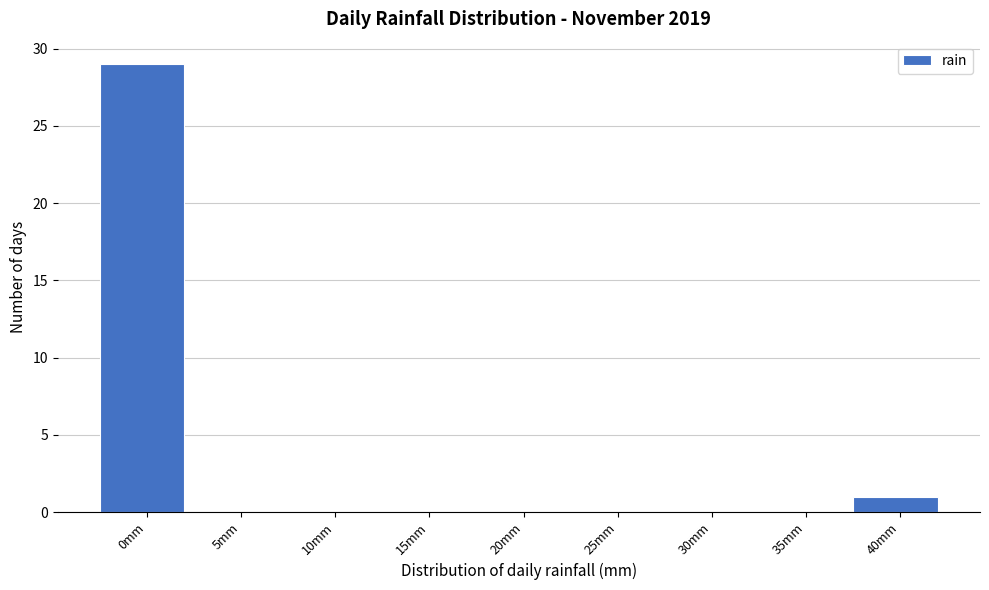

Reading left to right, list all the values displayed in this chart.

0mm=29	5mm=0	10mm=0	15mm=0	20mm=0	25mm=0	30mm=0	35mm=0	40mm=1